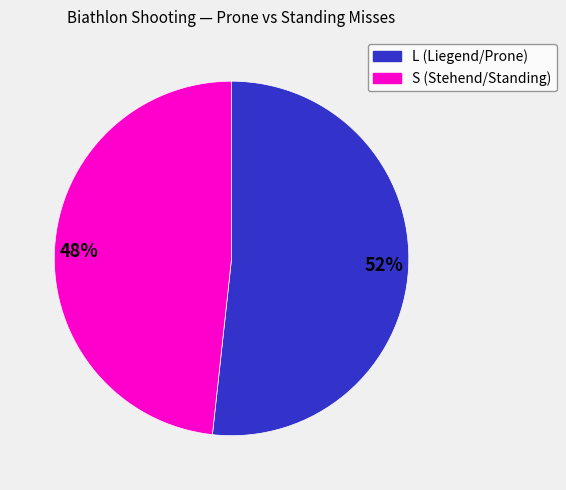

Rank the categories by value from highest to lowest.

52%, 48%